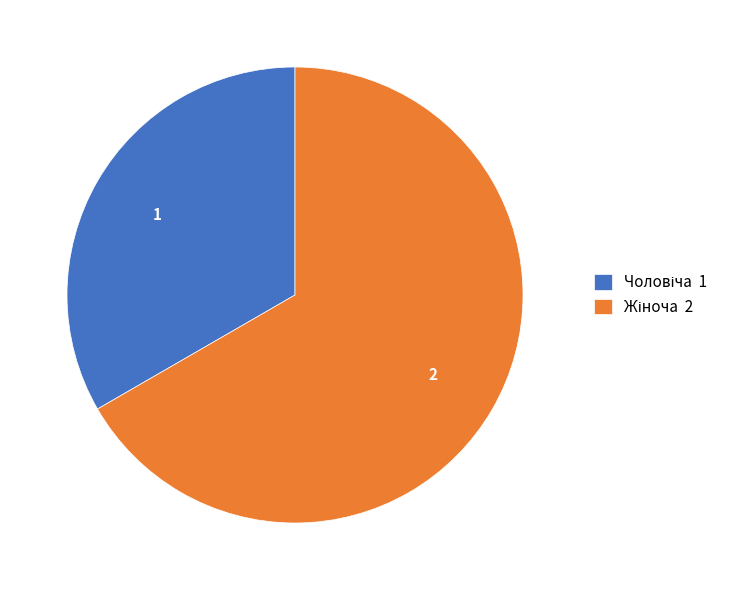

Is there a majority slice in this chart?

Yes